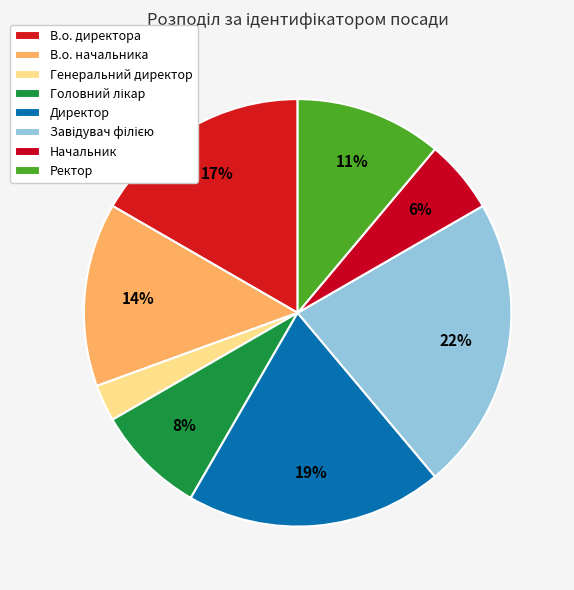

Is it true that Начальник is 1% of the pie?

False